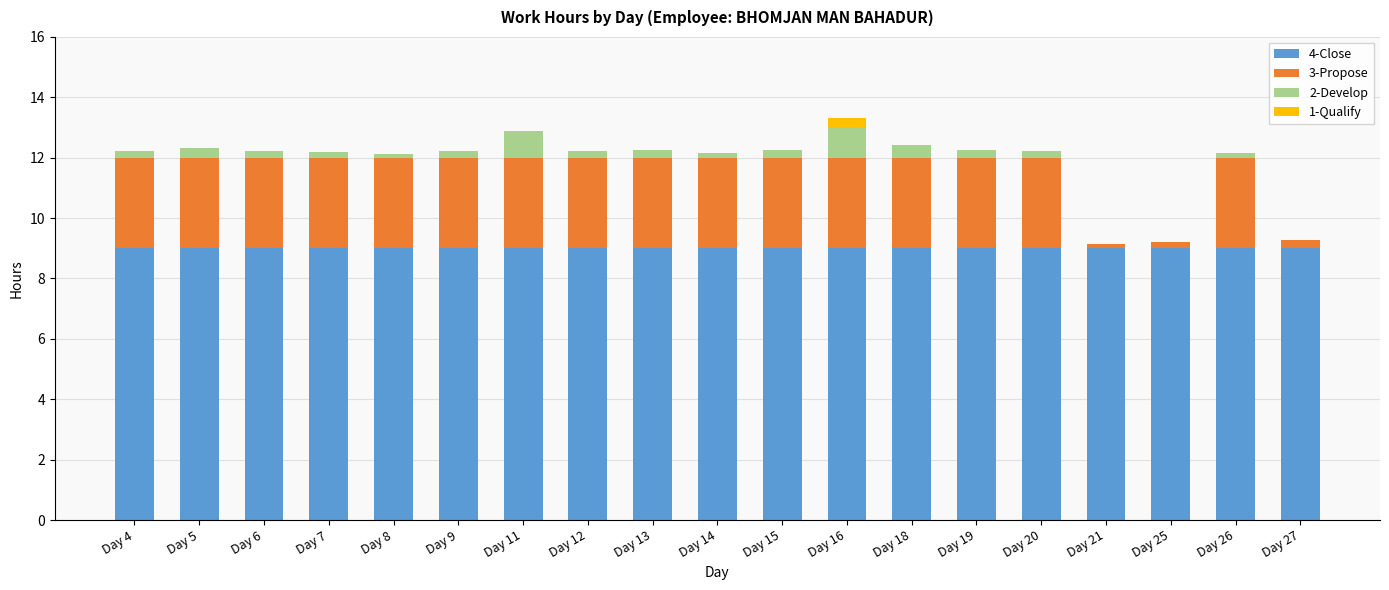

The 4-Close series shows 14.6 at Day 18. True or false?

False